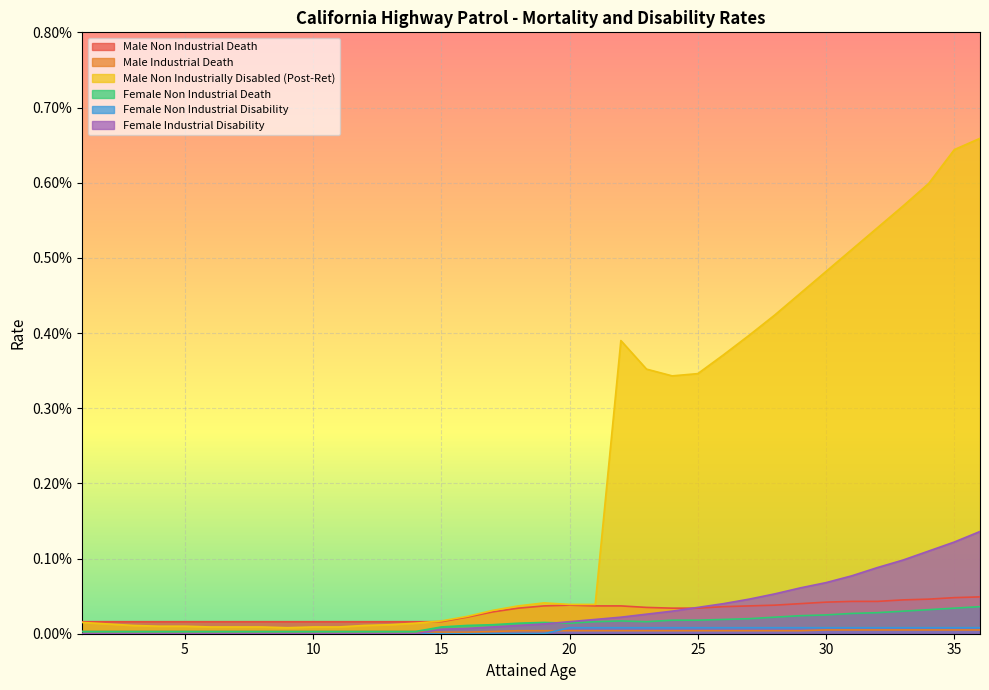

Reading left to right, what are all the values shown in this chart?

Male Non Industrial Death: 1=0.0	2=0.0	3=0.0	4=0.0	5=0.0	6=0.0	7=0.0	8=0.0	9=0.0	10=0.0	11=0.0	12=0.0	13=0.0	14=0.0	15=0.0	16=0.0	17=0.0	18=0.0	19=0.0	20=0.0	21=0.0	22=0.0	23=0.0	24=0.0	25=0.0	26=0.0	27=0.0	28=0.0	29=0.0	30=0.0	31=0.0	32=0.0	33=0.0	34=0.0	35=0.0	36=0.0
Male Industrial Death: 1=0.0	2=0.0	3=0.0	4=0.0	5=0.0	6=0.0	7=0.0	8=0.0	9=0.0	10=0.0	11=0.0	12=0.0	13=0.0	14=0.0	15=0.0	16=0.0	17=0.0	18=0.0	19=0.0	20=0.0	21=0.0	22=0.0	23=0.0	24=0.0	25=0.0	26=0.0	27=0.0	28=0.0	29=0.0	30=0.0	31=0.0	32=0.0	33=0.0	34=0.0	35=0.0	36=0.0
Male Non Industrially Disabled (Post-Ret): 1=0.0	2=0.0	3=0.0	4=0.0	5=0.0	6=0.0	7=0.0	8=0.0	9=0.0	10=0.0	11=0.0	12=0.0	13=0.0	14=0.0	15=0.0	16=0.0	17=0.0	18=0.0	19=0.0	20=0.0	21=0.0	22=0.0	23=0.0	24=0.0	25=0.0	26=0.0	27=0.0	28=0.0	29=0.0	30=0.0	31=0.0	32=0.0	33=0.0	34=0.0	35=0.0	36=0.0
Female Non Industrial Death: 1=0.0	2=0.0	3=0.0	4=0.0	5=0.0	6=0.0	7=0.0	8=0.0	9=0.0	10=0.0	11=0.0	12=0.0	13=0.0	14=0.0	15=0.0	16=0.0	17=0.0	18=0.0	19=0.0	20=0.0	21=0.0	22=0.0	23=0.0	24=0.0	25=0.0	26=0.0	27=0.0	28=0.0	29=0.0	30=0.0	31=0.0	32=0.0	33=0.0	34=0.0	35=0.0	36=0.0
Female Non Industrial Disability: 1=0.0	2=0.0	3=0.0	4=0.0	5=0.0	6=0.0	7=0.0	8=0.0	9=0.0	10=0.0	11=0.0	12=0.0	13=0.0	14=0.0	15=0.0	16=0.0	17=0.0	18=0.0	19=0.0	20=0.0	21=0.0	22=0.0	23=0.0	24=0.0	25=0.0	26=0.0	27=0.0	28=0.0	29=0.0	30=0.0	31=0.0	32=0.0	33=0.0	34=0.0	35=0.0	36=0.0
Female Industrial Disability: 1=0.0	2=0.0	3=0.0	4=0.0	5=0.0	6=0.0	7=0.0	8=0.0	9=0.0	10=0.0	11=0.0	12=0.0	13=0.0	14=0.0	15=0.0	16=0.0	17=0.0	18=0.0	19=0.0	20=0.0	21=0.0	22=0.0	23=0.0	24=0.0	25=0.0	26=0.0	27=0.0	28=0.0	29=0.0	30=0.0	31=0.0	32=0.0	33=0.0	34=0.0	35=0.0	36=0.0